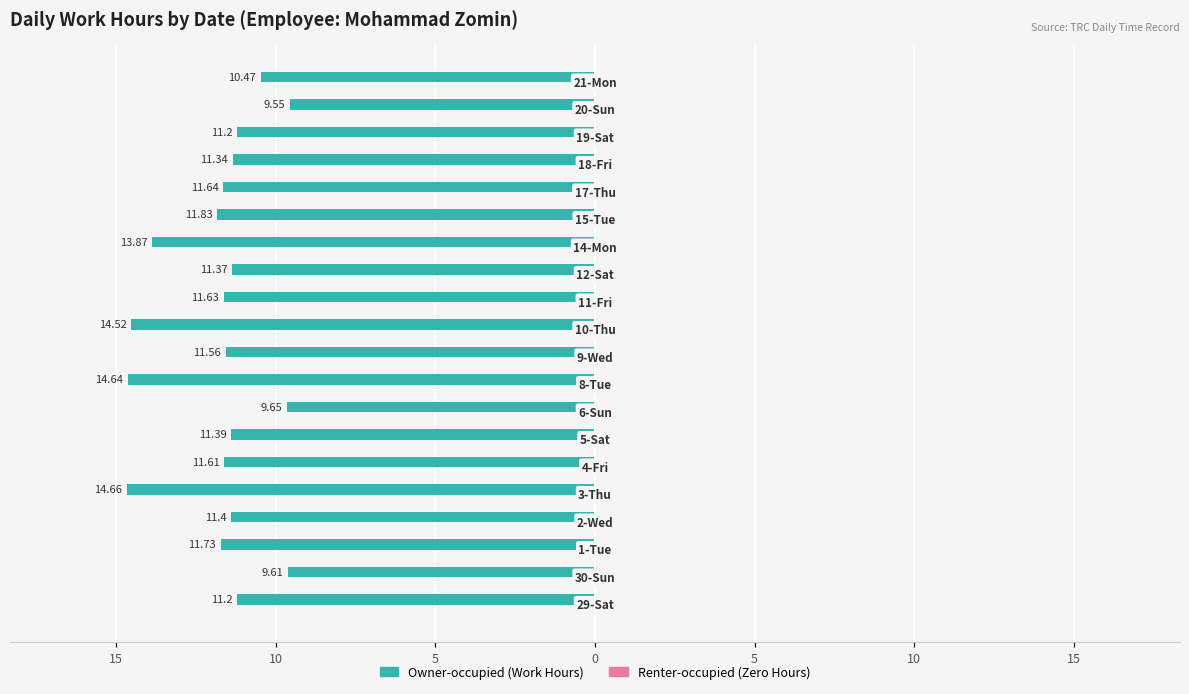

Does the chart contain any negative values?

Yes